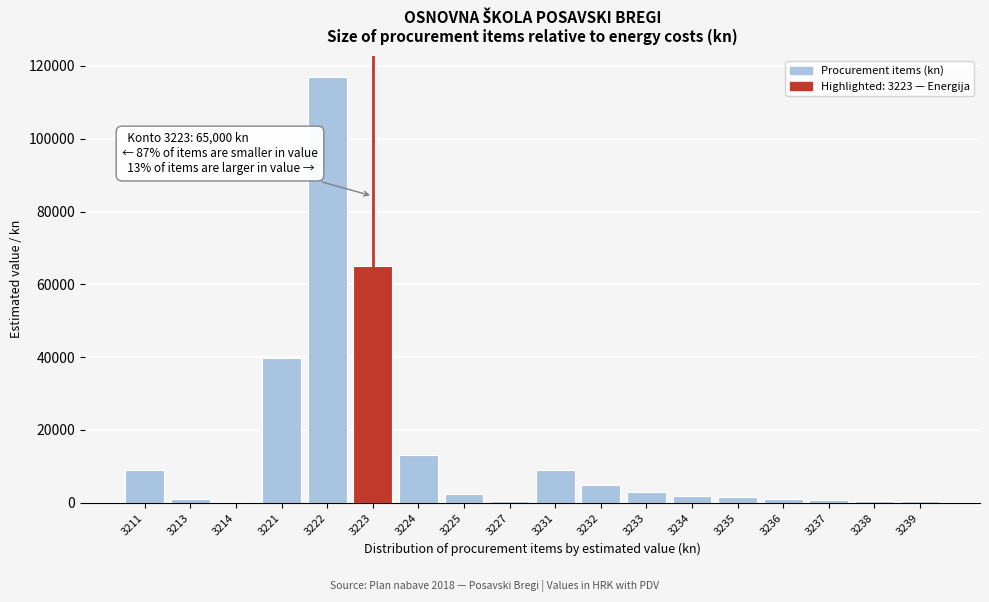

At which label is the value closest to 58650?

3223